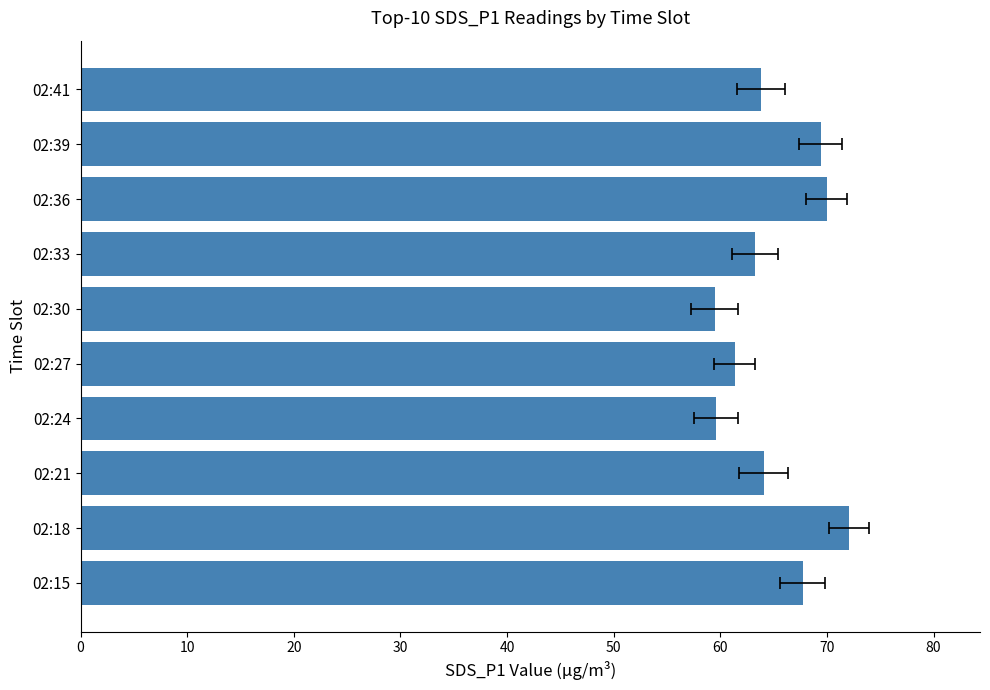

Count the number of values greater than 64.

5